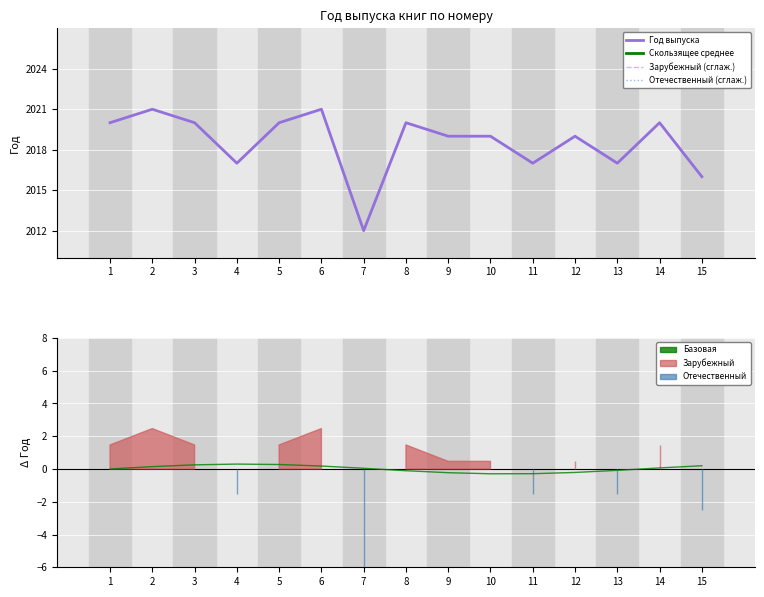

The Год выпуска series shows 804.5 at 2. True or false?

False